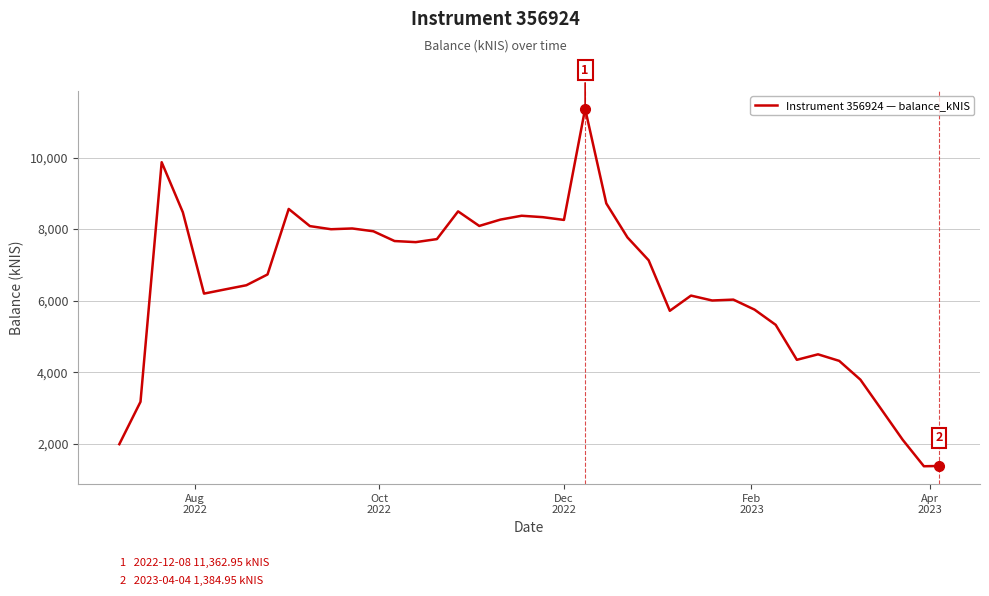

What is the minimum value shown in the chart?

1377.5